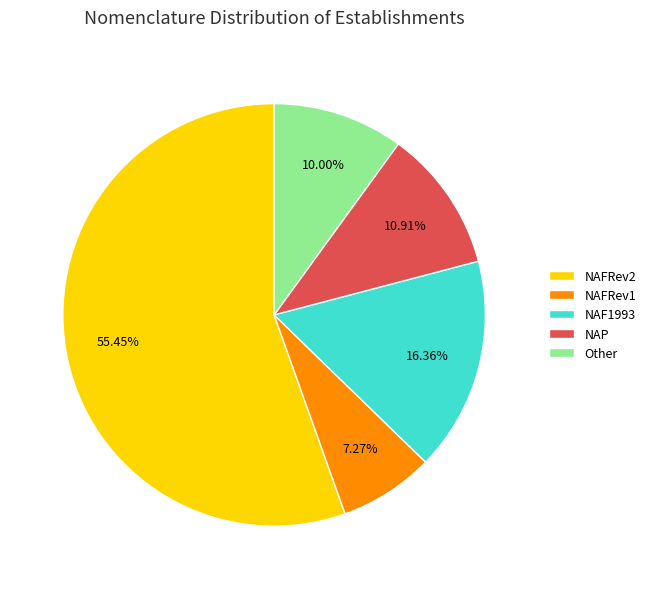

Which slice represents more than half of the pie?

NAFRev2